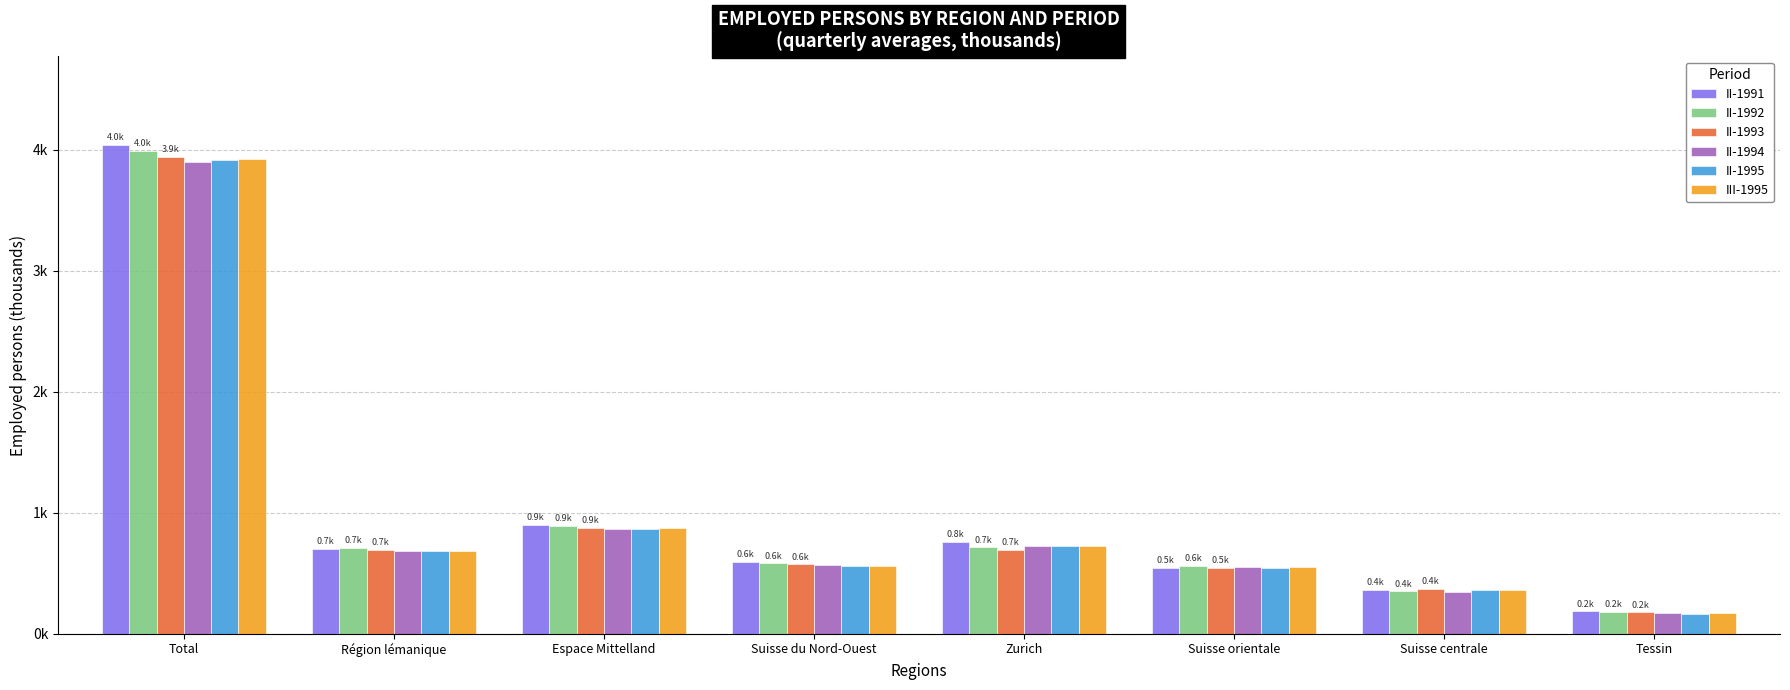

What are all the series names shown in the legend?

II-1991, II-1992, II-1993, II-1994, II-1995, III-1995